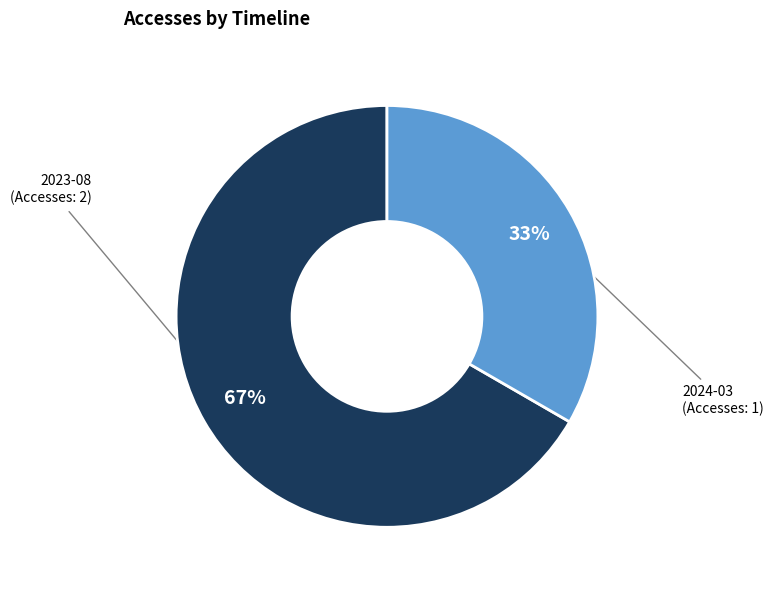

How many segments does this pie chart have?

2